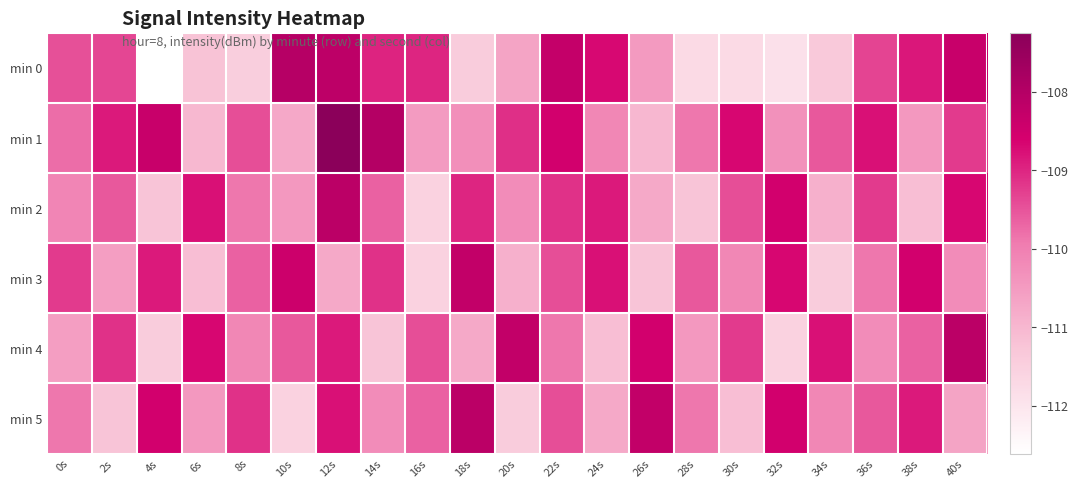

What is the total value across all series at 36s?

-657.0